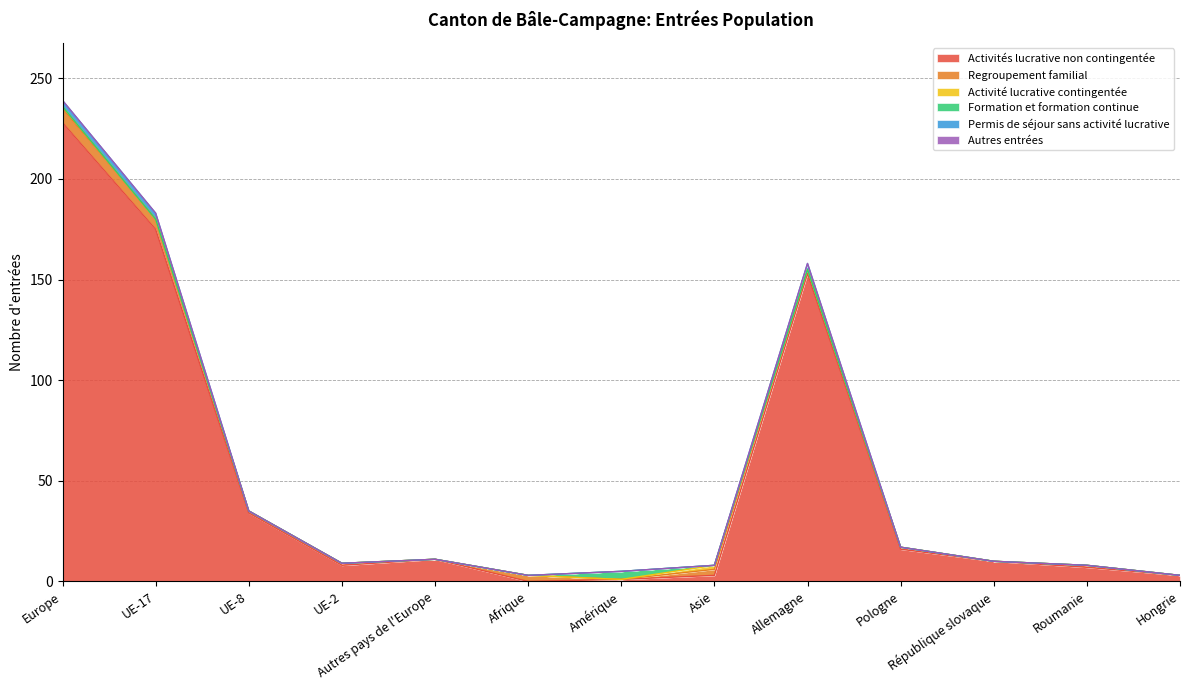

Which label corresponds to the largest value in the chart?

Europe